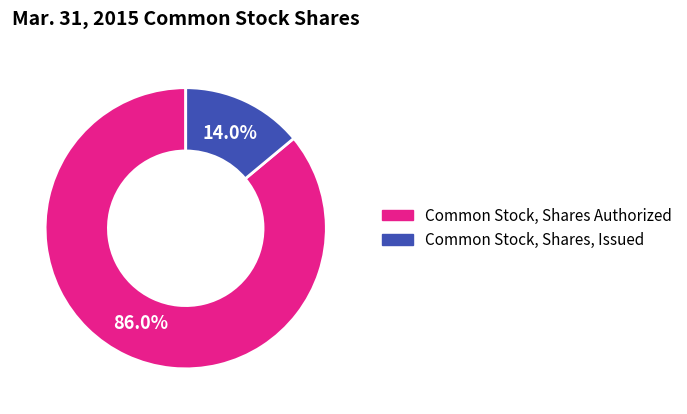

What percentage is NOT represented by Common Stock, Shares, Issued?

86.0%